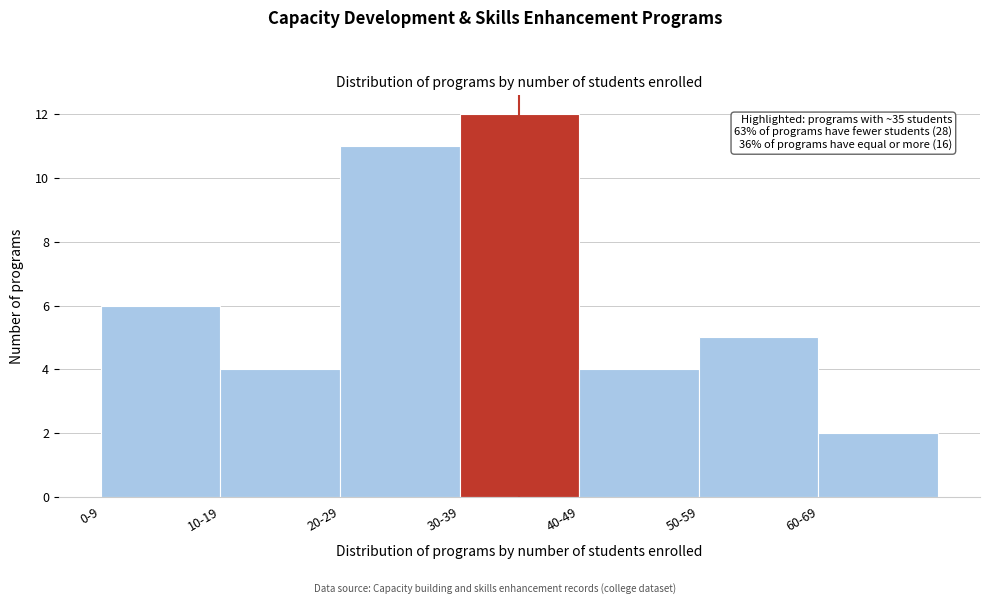

Reading left to right, list all the values displayed in this chart.

0-9=6	10-19=4	20-29=11	30-39=12	40-49=4	50-59=5	60-69=2